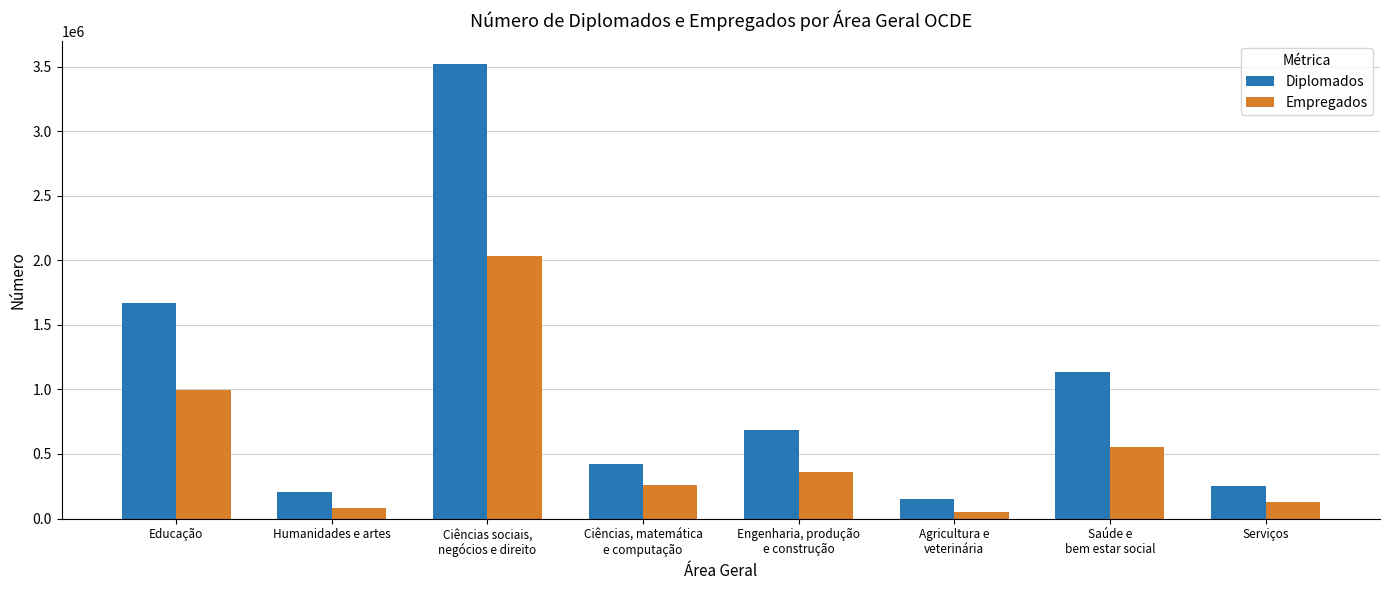

What is the difference between the maximum and minimum values in the Empregados series?

1981020